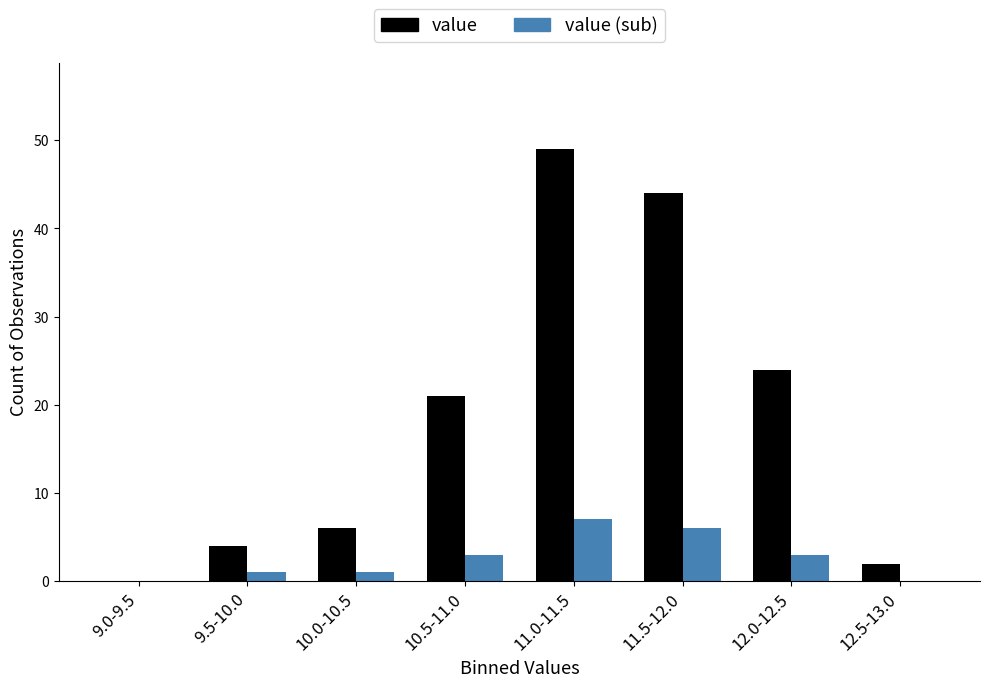

Reading left to right, list all the values displayed in this chart.

value: 9.0-9.5=0	9.5-10.0=4	10.0-10.5=6	10.5-11.0=21	11.0-11.5=49	11.5-12.0=44	12.0-12.5=24	12.5-13.0=2
value (sub): 9.0-9.5=0	9.5-10.0=1	10.0-10.5=1	10.5-11.0=3	11.0-11.5=7	11.5-12.0=6	12.0-12.5=3	12.5-13.0=0